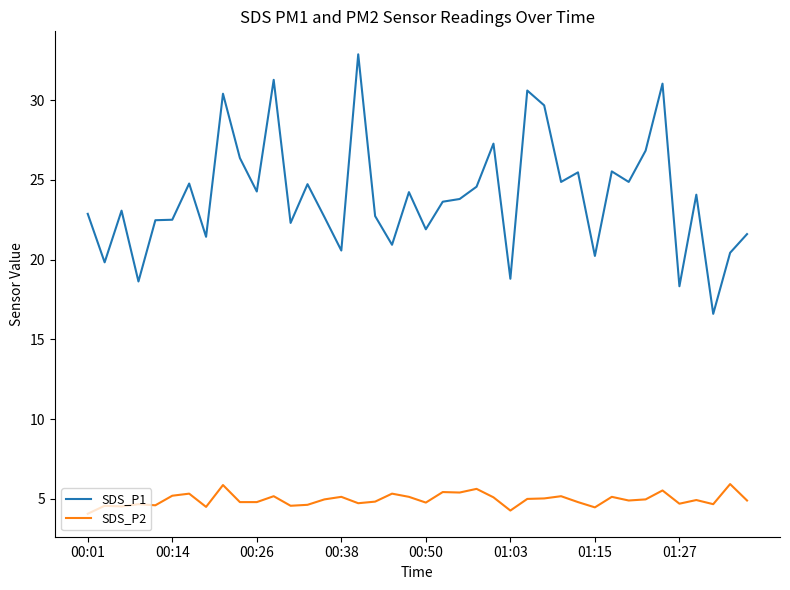

Which series has the largest total across all categories?

SDS_P1